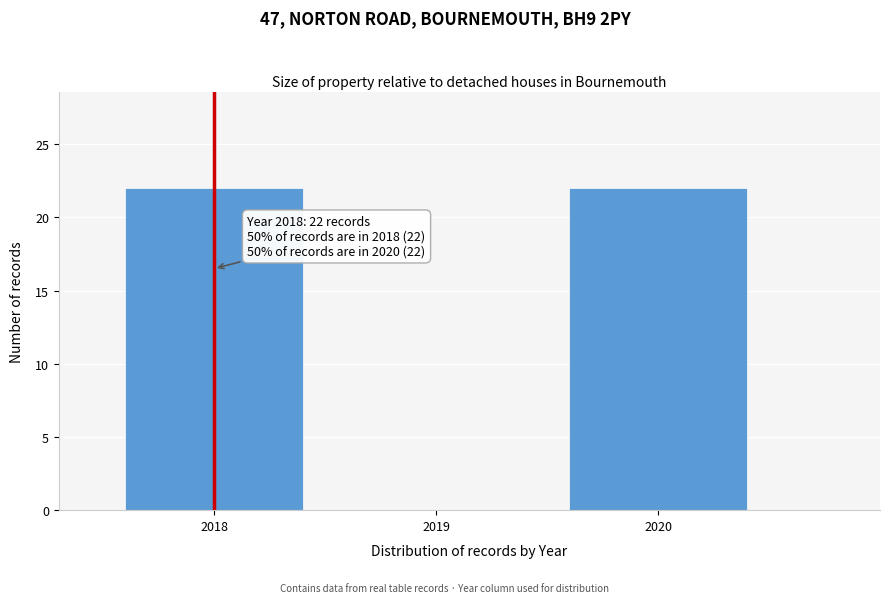

Reading left to right, transcribe all the data shown in this chart.

2018=22	2019=0	2020=22